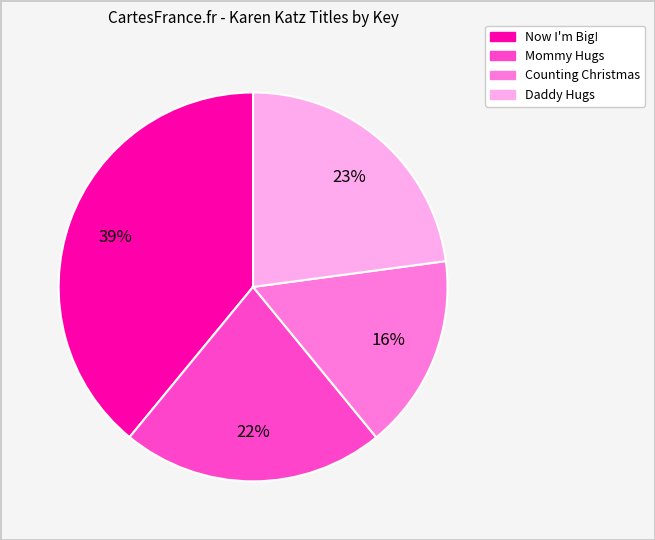

Between Now I'm Big! and Counting Christmas, which is larger?

Now I'm Big!